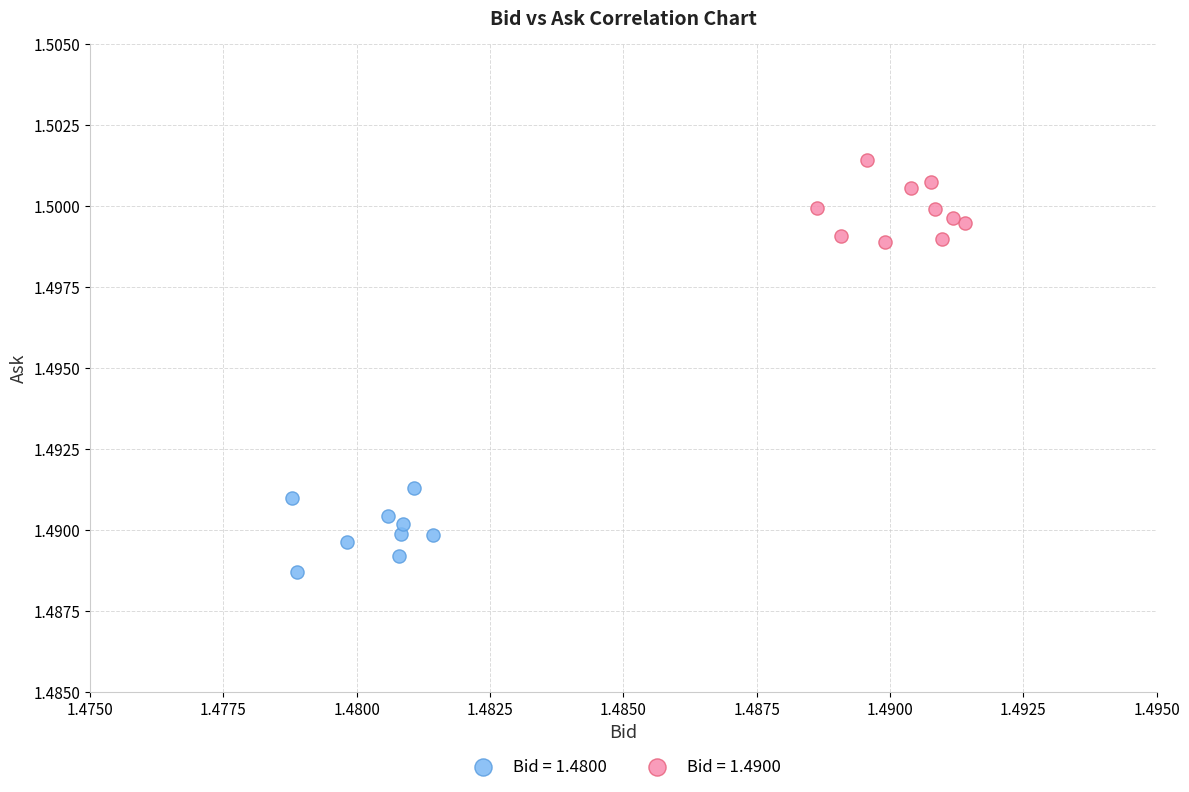

Which series contains the lowest Y value?

Bid = 1.4800